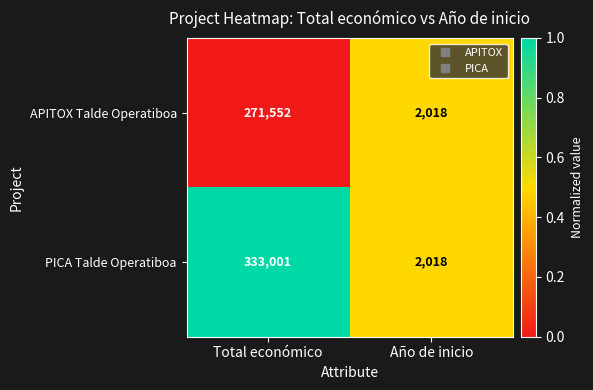

Which series has the widest spread of values?

PICA Talde Operatiboa